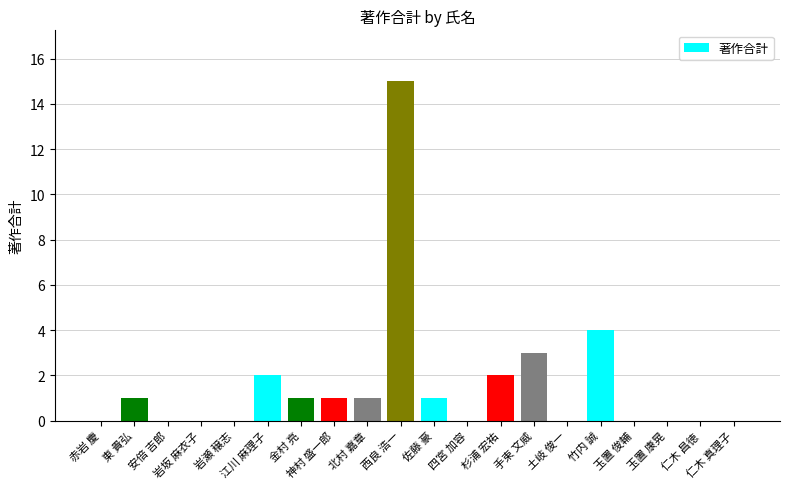

The value at 仁木 昌徳 is 0. True or false?

True